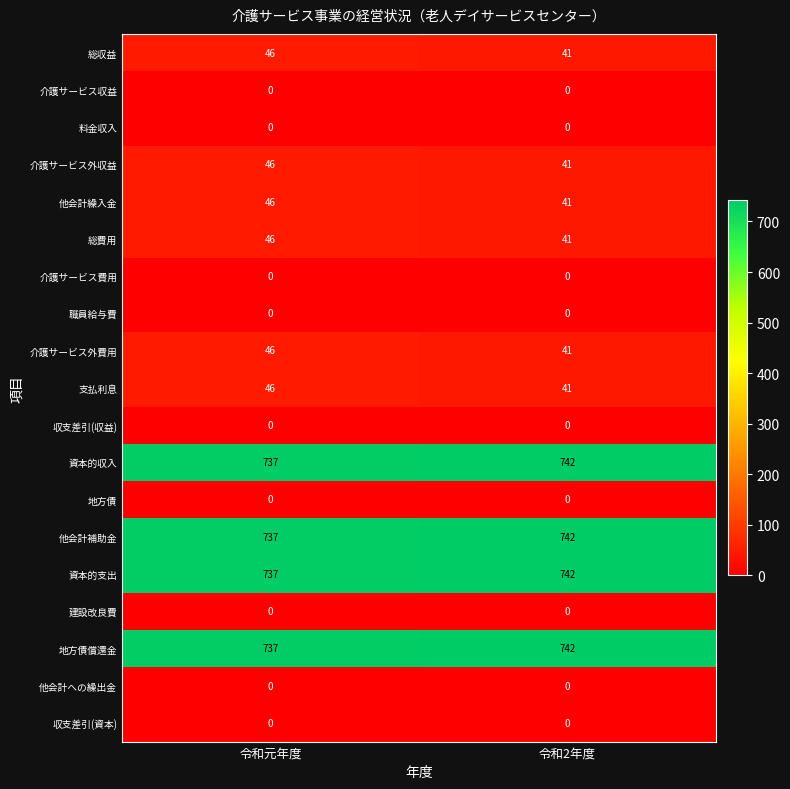

What is the greatest value displayed?

742